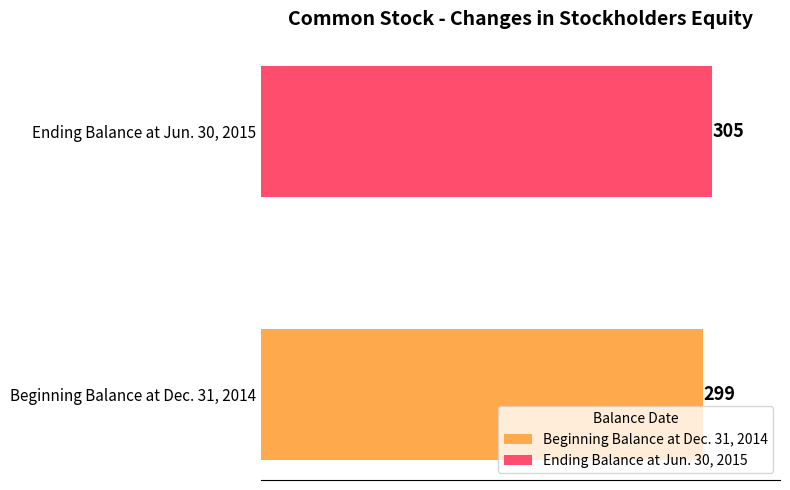

Which series has the widest spread of values?

Beginning Balance at Dec. 31, 2014